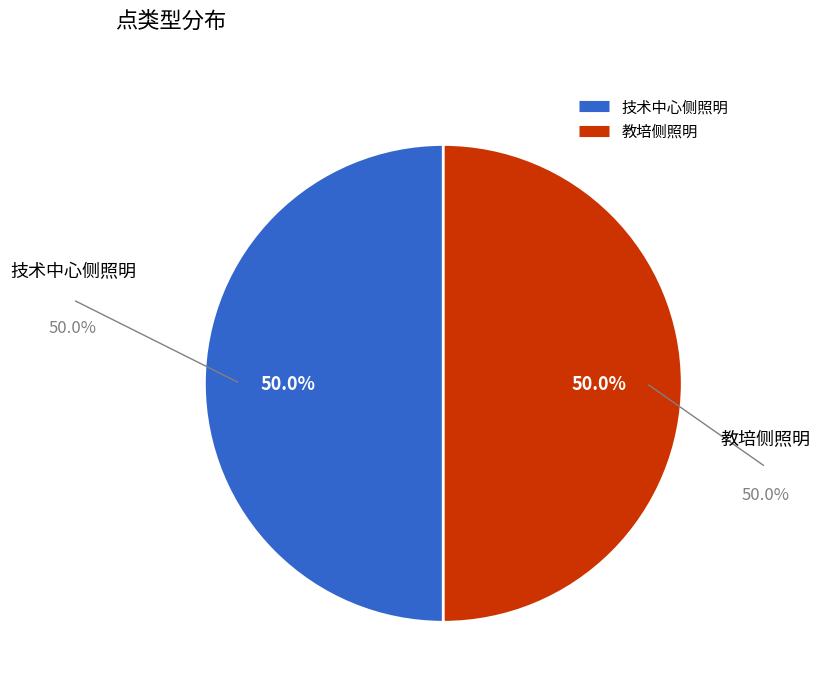

Count the number of slices in the pie.

2